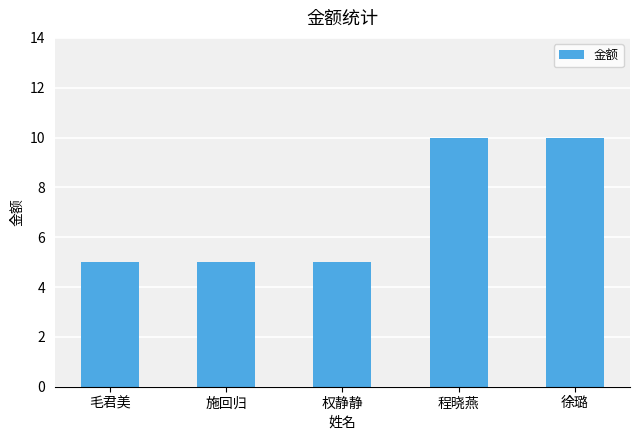

What is the minimum value shown in the chart?

5